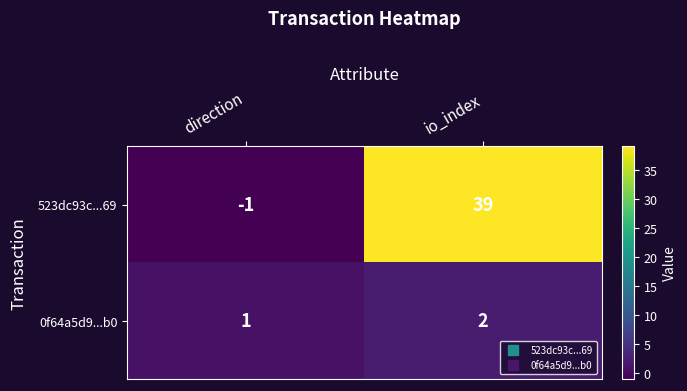

Reading left to right, extract all data points from this chart.

523dc93c...69: direction=-1	io_index=39
0f64a5d9...b0: direction=1	io_index=2